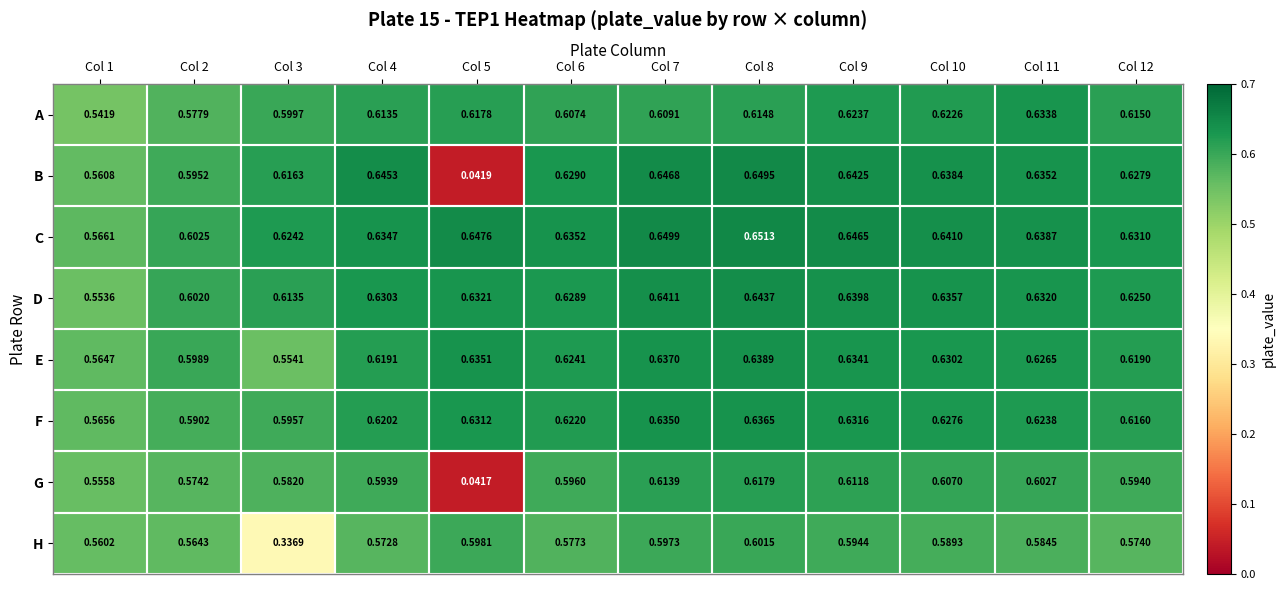

List the series in order of their peak value, highest first.

C, B, D, E, F, A, G, H